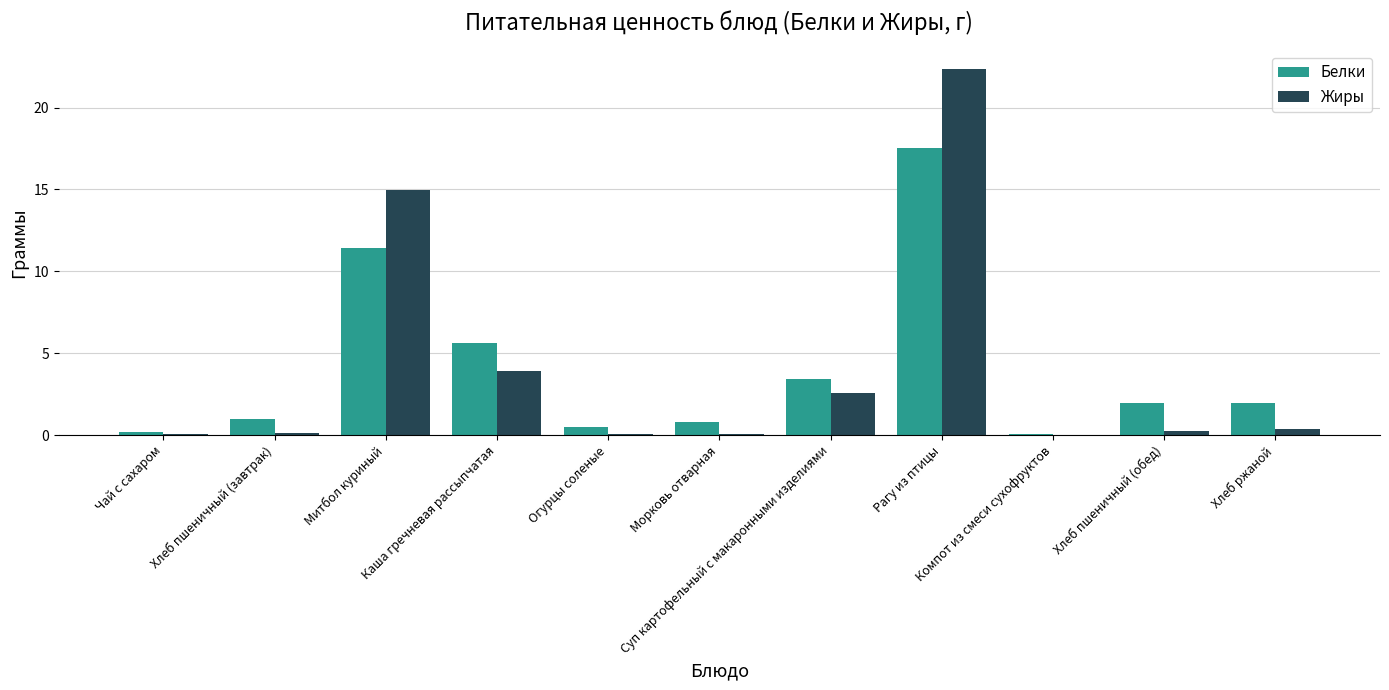

What are all the series names shown in the legend?

Белки, Жиры